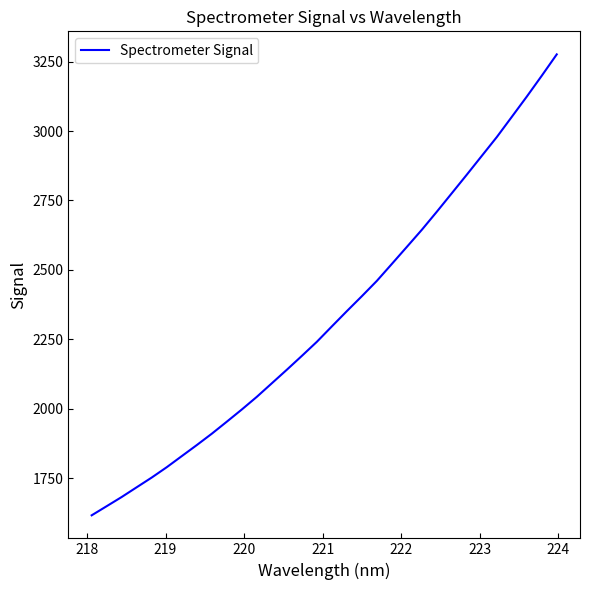

True or false: there are more than 0 points higher than both neighbors.

False